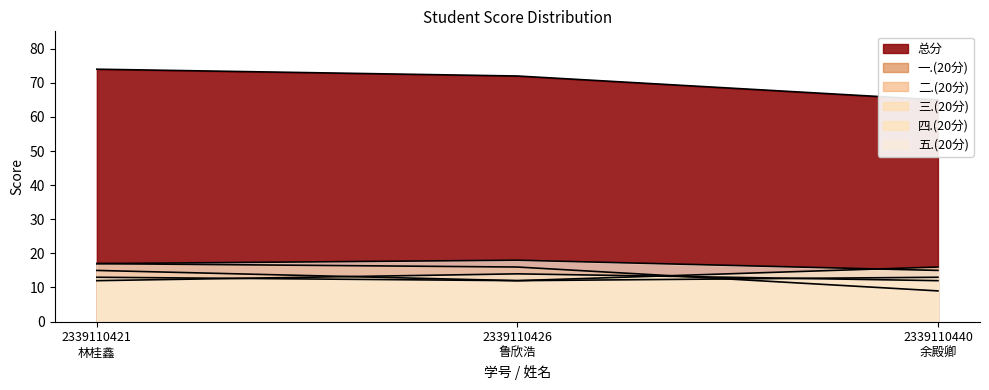

Reading right to left, what are all the values shown in this chart?

一.(20分): 2339110440
余殿卿=9	2339110426
鲁欣浩=16	2339110421
林桂鑫=17
二.(20分): 2339110440
余殿卿=13	2339110426
鲁欣浩=12	2339110421
林桂鑫=15
三.(20分): 2339110440
余殿卿=12	2339110426
鲁欣浩=14	2339110421
林桂鑫=12
四.(20分): 2339110440
余殿卿=16	2339110426
鲁欣浩=12	2339110421
林桂鑫=13
五.(20分): 2339110440
余殿卿=15	2339110426
鲁欣浩=18	2339110421
林桂鑫=17
总分: 2339110440
余殿卿=65	2339110426
鲁欣浩=72	2339110421
林桂鑫=74